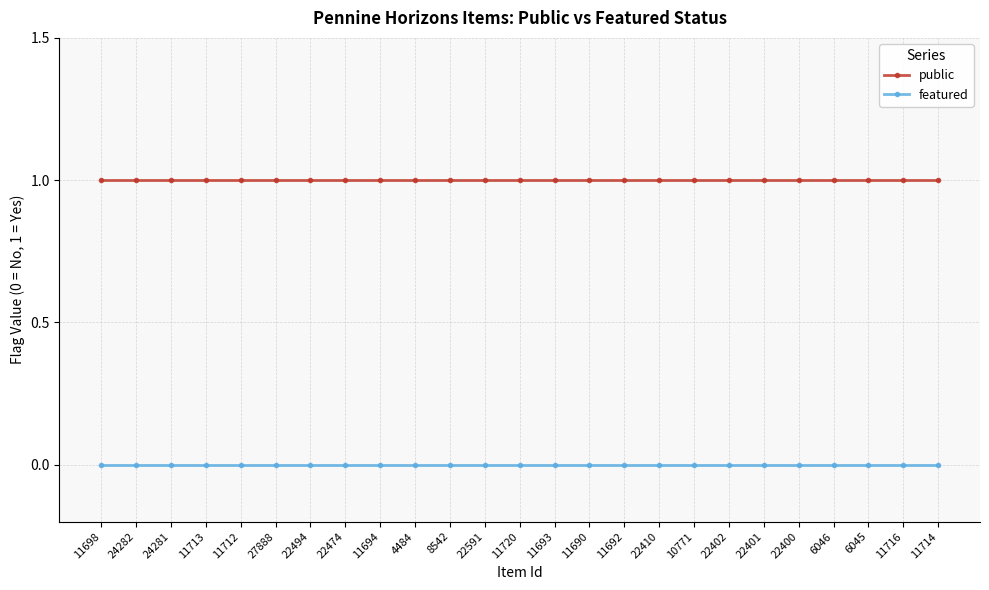

Reading right to left, transcribe all the data shown in this chart.

public: 11714=1	11716=1	6045=1	6046=1	22400=1	22401=1	22402=1	10771=1	22410=1	11692=1	11690=1	11693=1	11720=1	22591=1	8542=1	4484=1	11694=1	22474=1	22494=1	27888=1	11712=1	11713=1	24281=1	24282=1	11698=1
featured: 11714=0	11716=0	6045=0	6046=0	22400=0	22401=0	22402=0	10771=0	22410=0	11692=0	11690=0	11693=0	11720=0	22591=0	8542=0	4484=0	11694=0	22474=0	22494=0	27888=0	11712=0	11713=0	24281=0	24282=0	11698=0